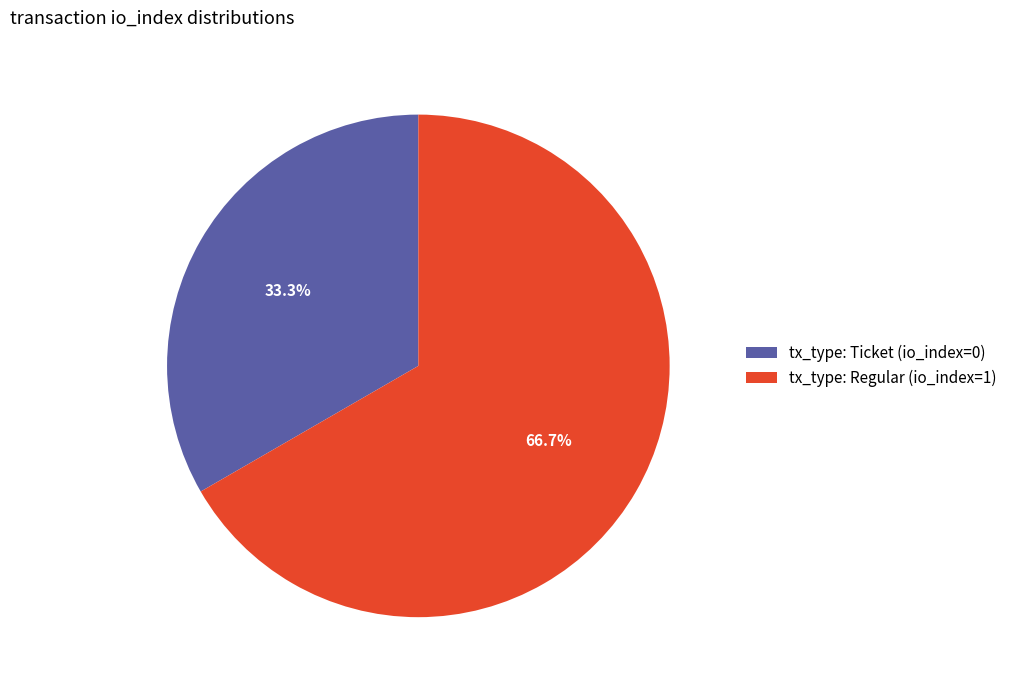

Is it true that tx_type: Regular is 99% of the pie?

False